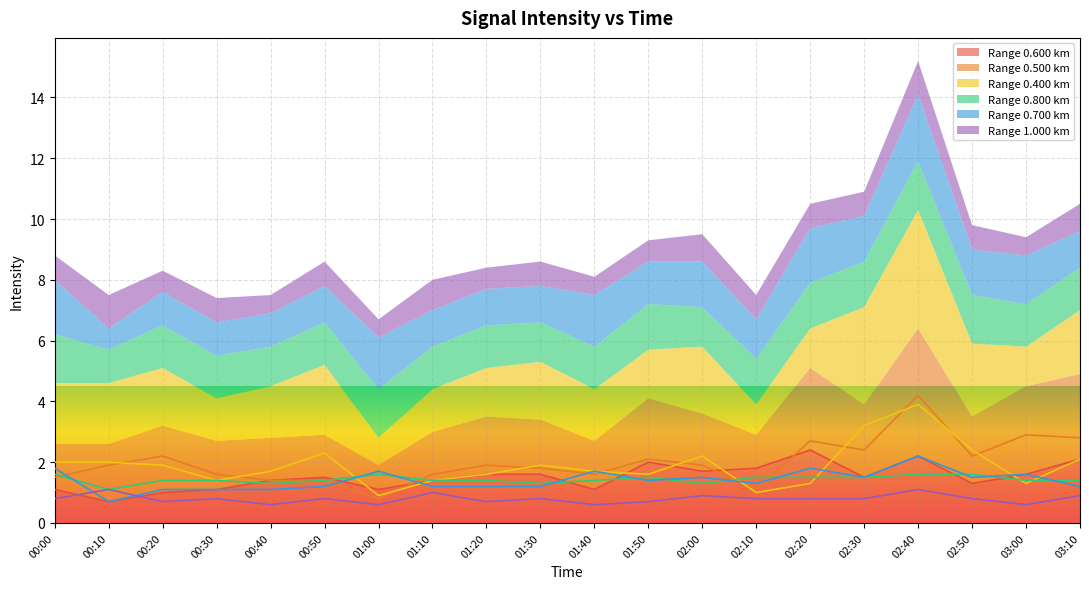

At which label does 0.600 first exceed 1?

00:00